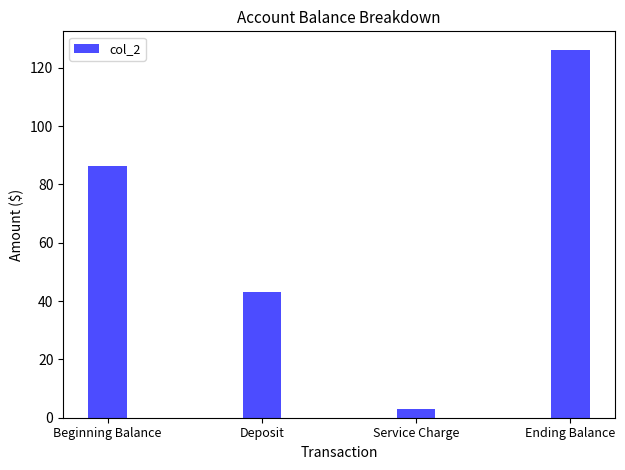

How many bars are there in total?

4